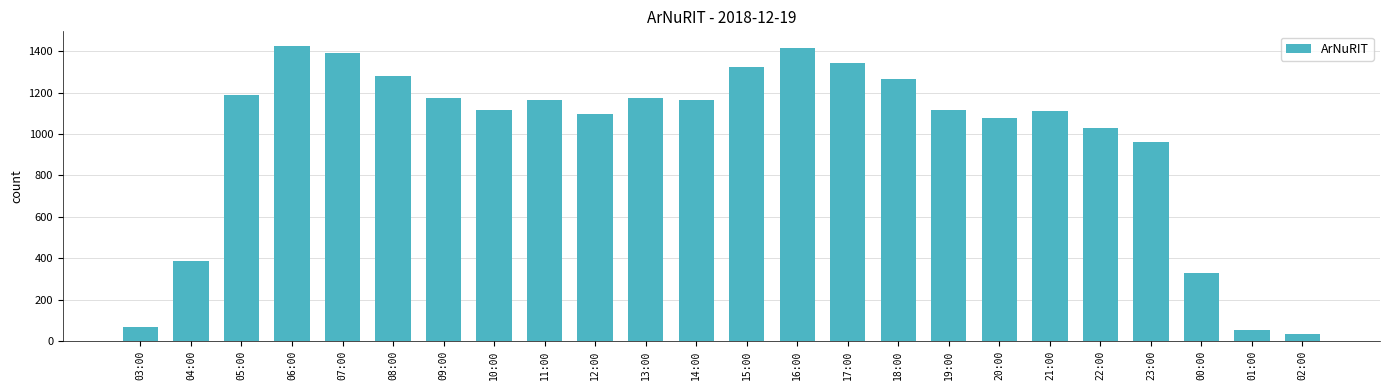

What is the smallest value displayed?

31